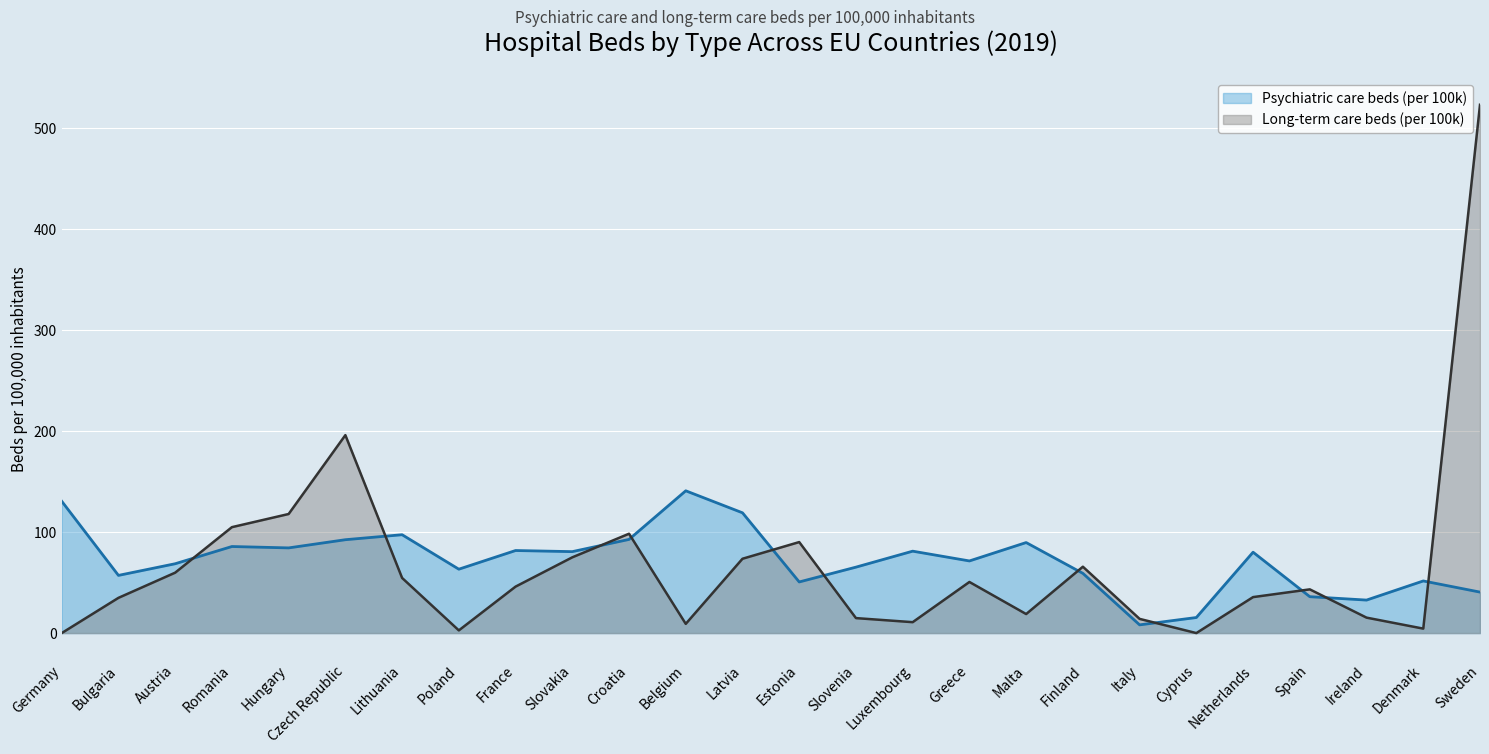

How many values in the Psychiatric care beds (per 100k) series exceed 80?

13